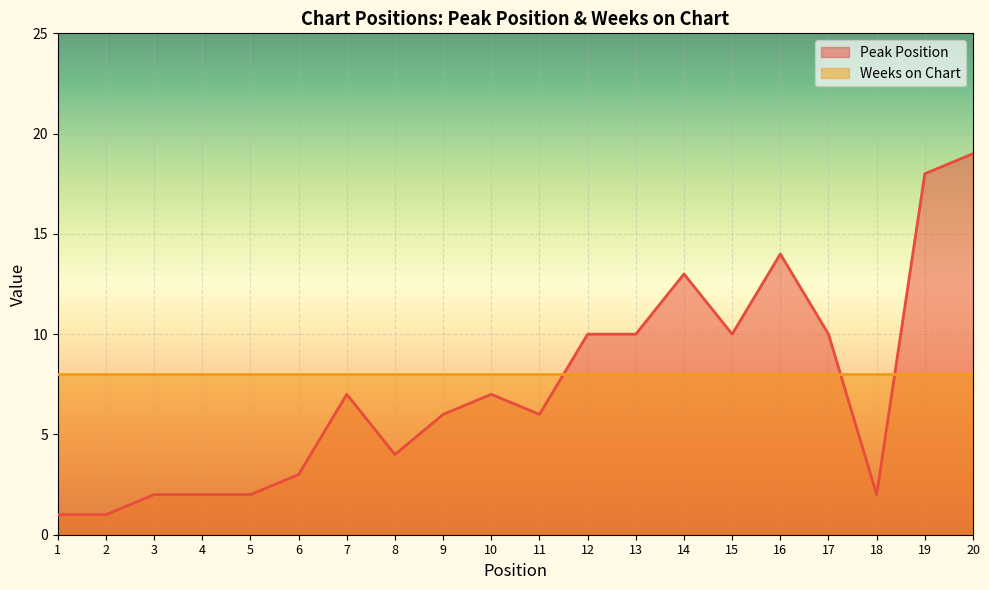

What is the value of the 7th point from the left?

7